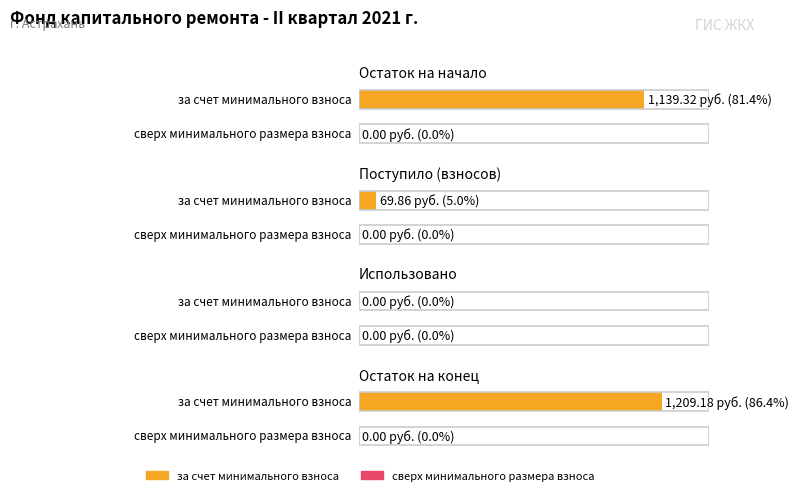

Which series has the largest total across all categories?

за счет минимального взноса